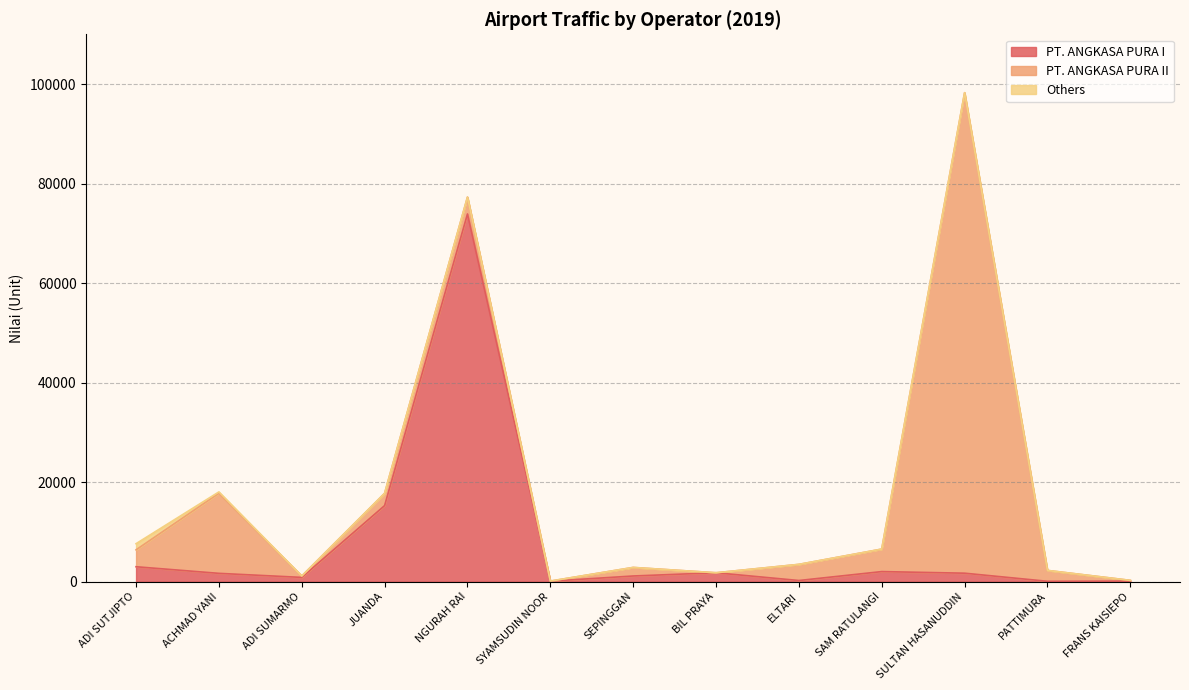

Reading right to left, transcribe all the data shown in this chart.

PT. ANGKASA PURA I: FRANS KAISIEPO=88	PATTIMURA=48	SULTAN HASANUDDIN=1677	SAM RATULANGI=2000	ELTARI=206	BIL PRAYA=1763	SEPINGGAN=1115	SYAMSUDIN NOOR=74	NGURAH RAI=73884	JUANDA=15266	ADI SUMARMO=831	ACHMAD YANI=1645	ADI SUTJIPTO=2973
PT. ANGKASA PURA II: FRANS KAISIEPO=148	PATTIMURA=2188	SULTAN HASANUDDIN=96584	SAM RATULANGI=4521	ELTARI=3243	BIL PRAYA=0	SEPINGGAN=1719	SYAMSUDIN NOOR=13	NGURAH RAI=3390	JUANDA=2468	ADI SUMARMO=273	ACHMAD YANI=16101	ADI SUTJIPTO=3401
Others: FRANS KAISIEPO=0	PATTIMURA=0	SULTAN HASANUDDIN=0	SAM RATULANGI=0	ELTARI=0	BIL PRAYA=0	SEPINGGAN=0	SYAMSUDIN NOOR=0	NGURAH RAI=0	JUANDA=2	ADI SUMARMO=0	ACHMAD YANI=270	ADI SUTJIPTO=1236